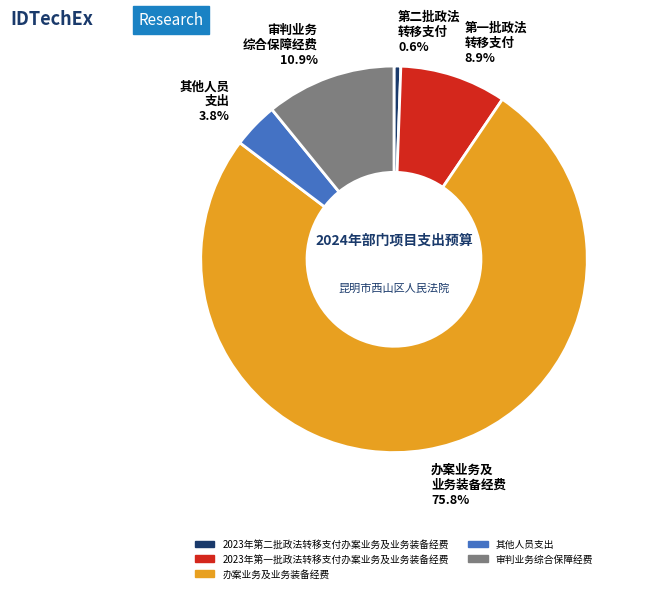

What is the total percentage of 2023年第二批政法转移支付办案业务及业务装备经费 and 办案业务及业务装备经费?

76.4%